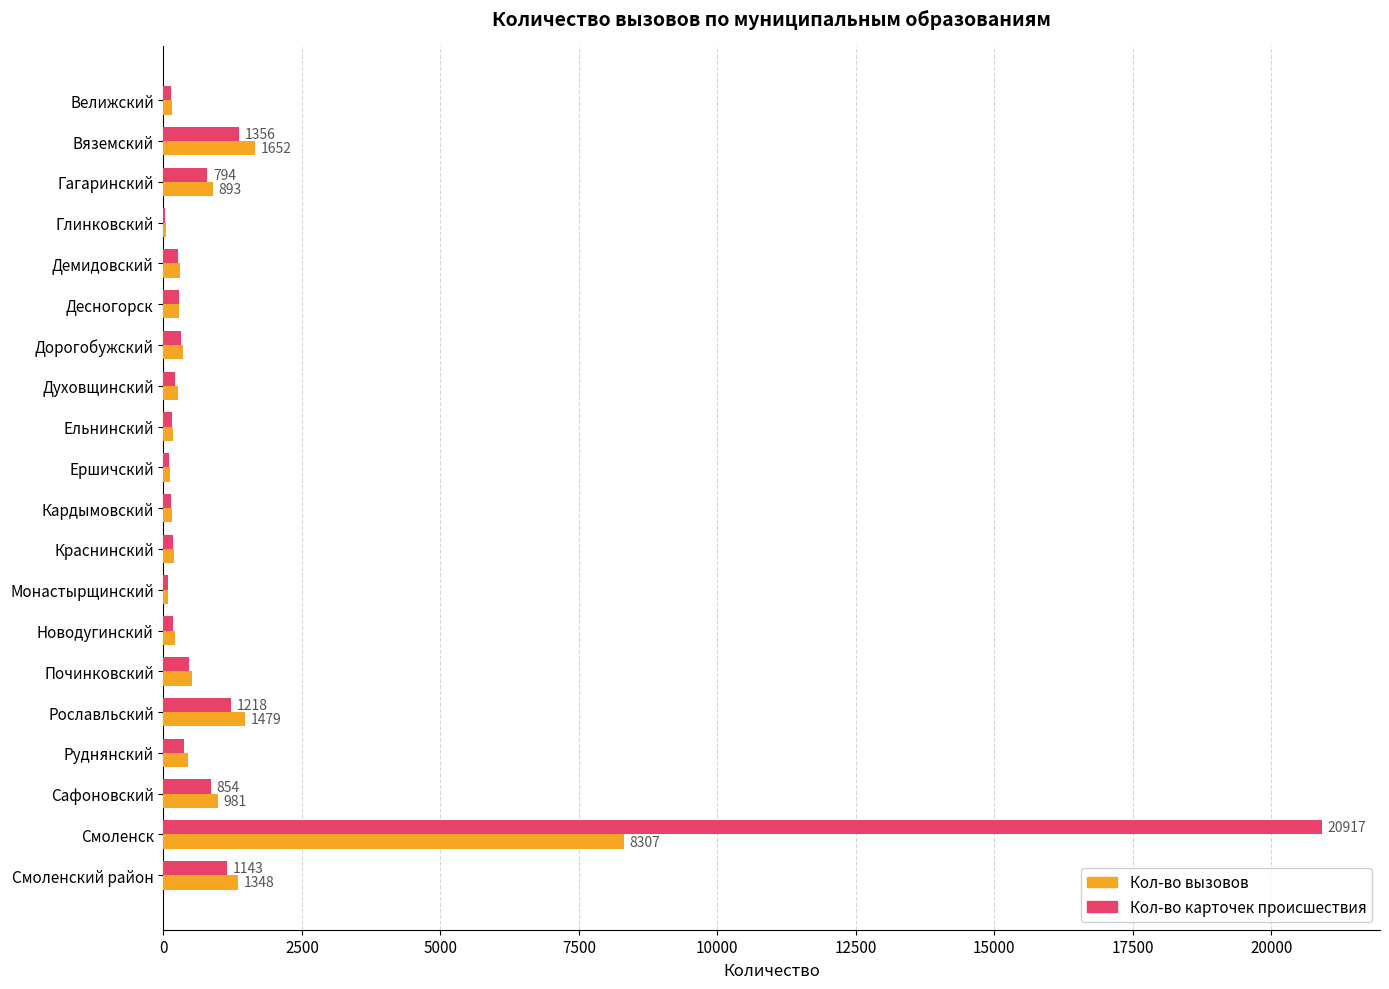

At which category is the sum across all series the highest?

Смоленск